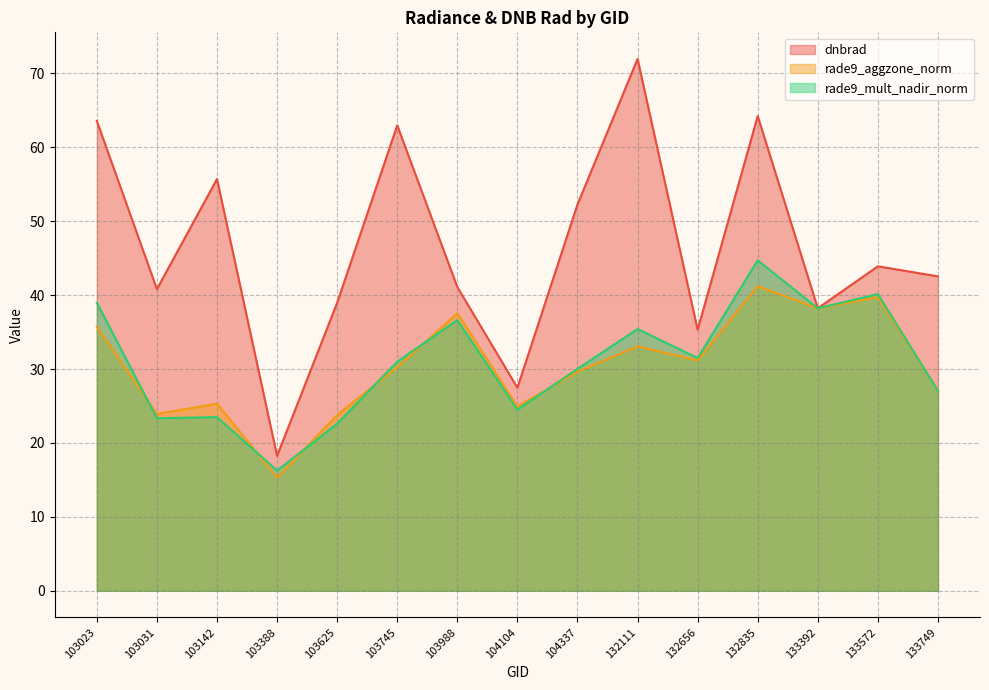

The value of dnbrad at 132111 is 71.9. True or false?

True